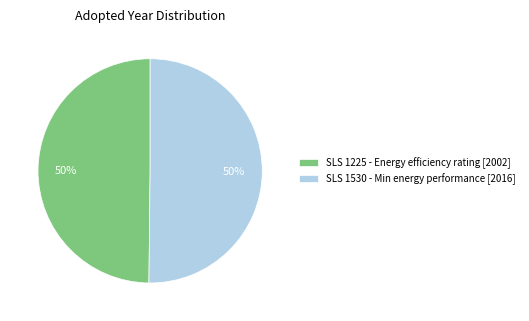

The SLS 1530 - Min energy performance [2016] slice represents 50% of the pie. True or false?

True